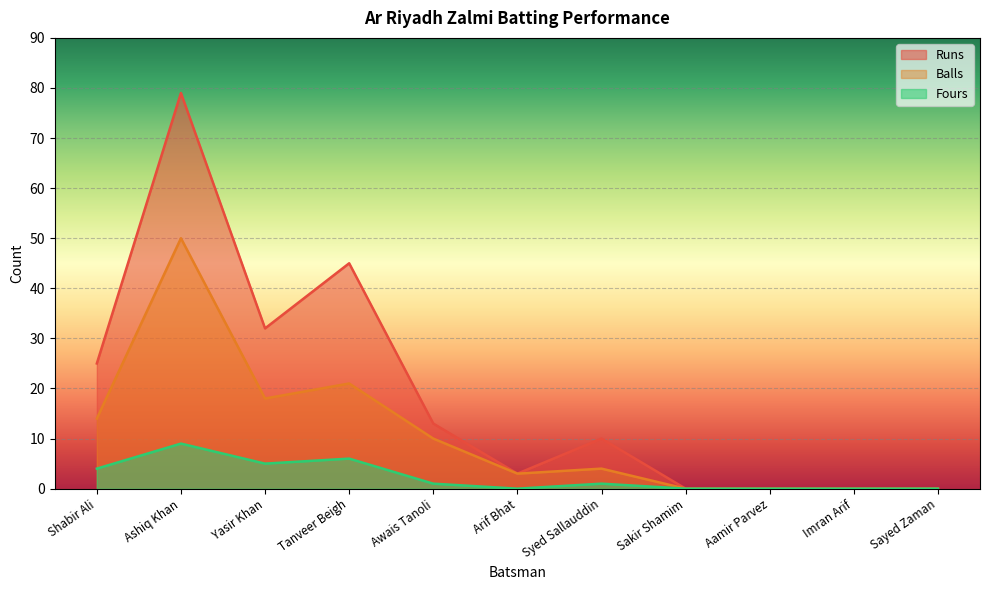

What is the total value across all series at Arif Bhat?

6